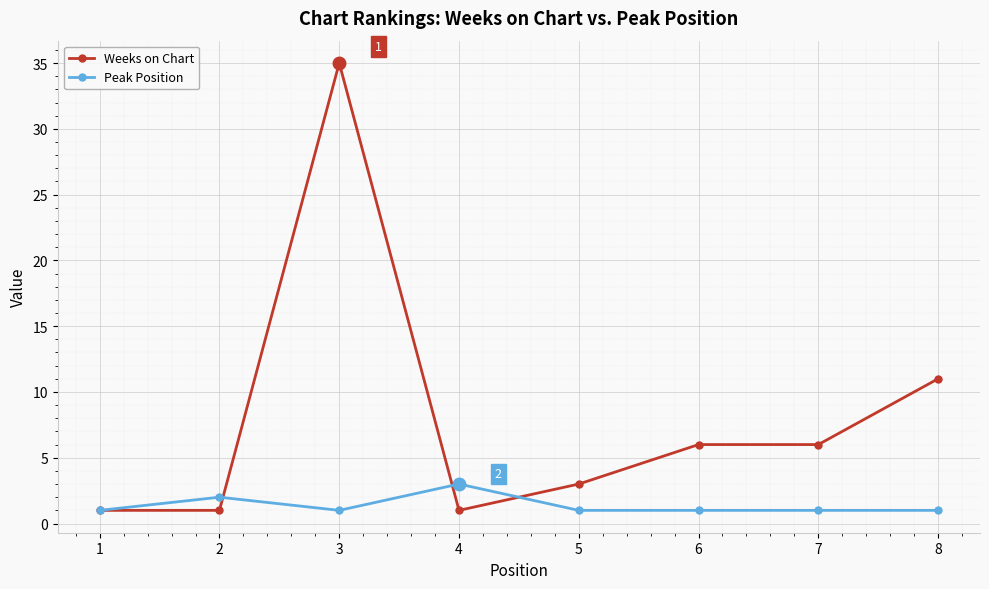

What is the difference between the second highest and minimum values in the Peak Position series?

1